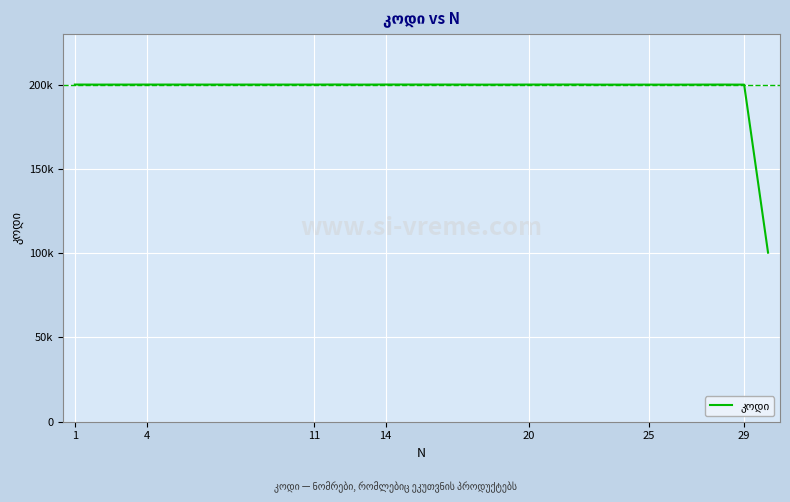

What is the label of the 19th point from the right?

4